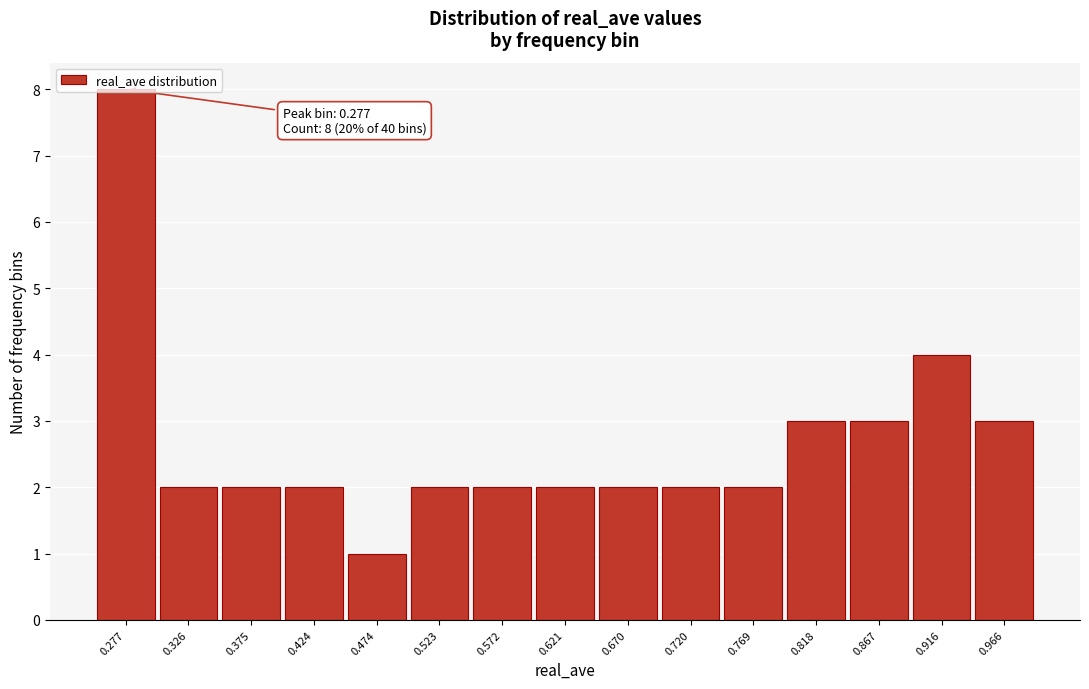

Which range on the x-axis has the tallest bar?

0.250 to 0.300